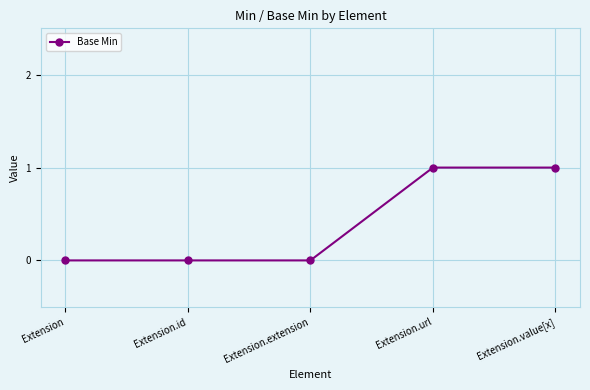

What is the label of the 3rd point from the left?

Extension.extension